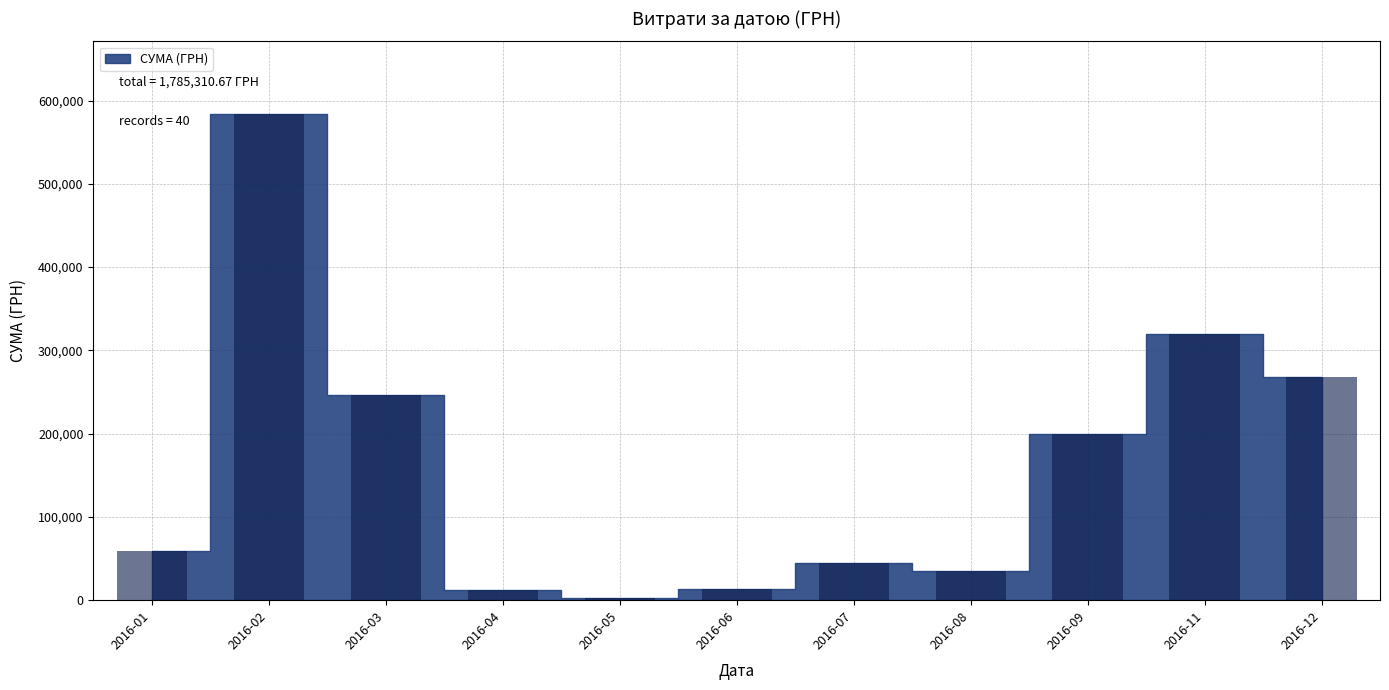

Which label corresponds to the largest value in the chart?

2016-02